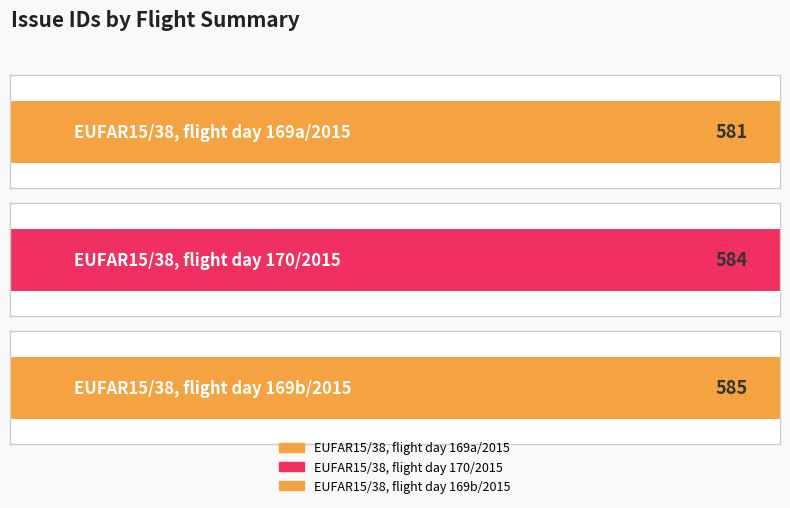

Reading right to left, list all the values displayed in this chart.

EUFAR15/38, flight day 169b/2015=585	EUFAR15/38, flight day 170/2015=584	EUFAR15/38, flight day 169a/2015=581